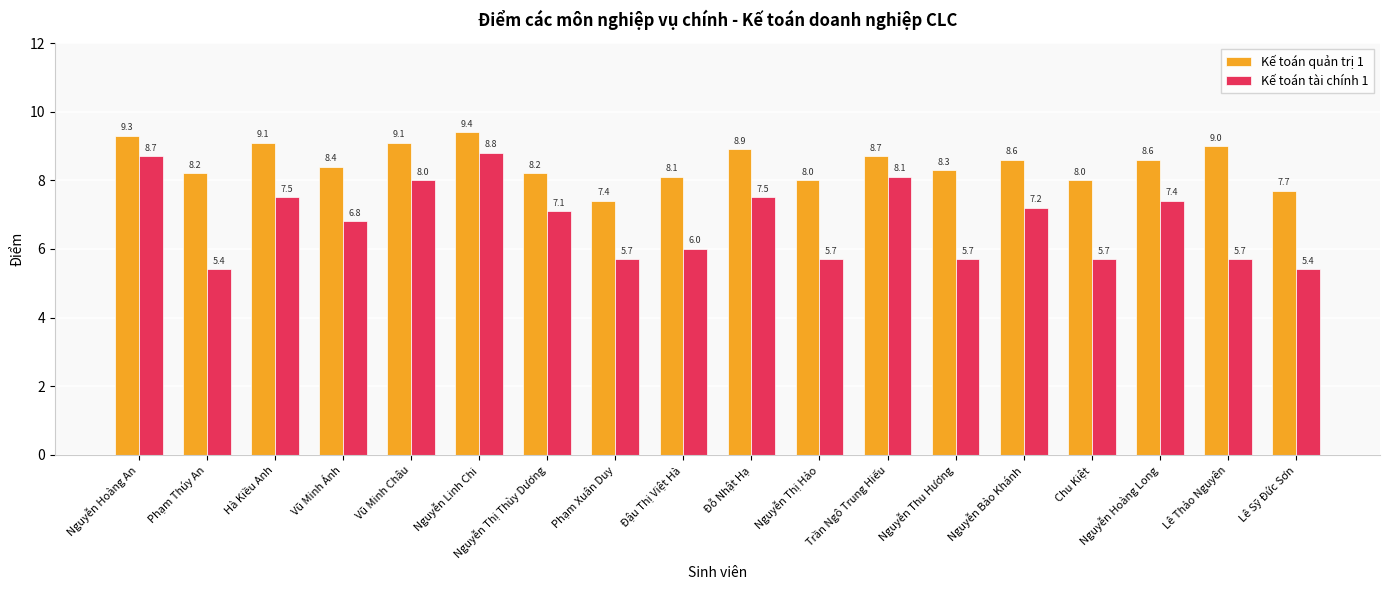

Count the number of categories in the chart.

18